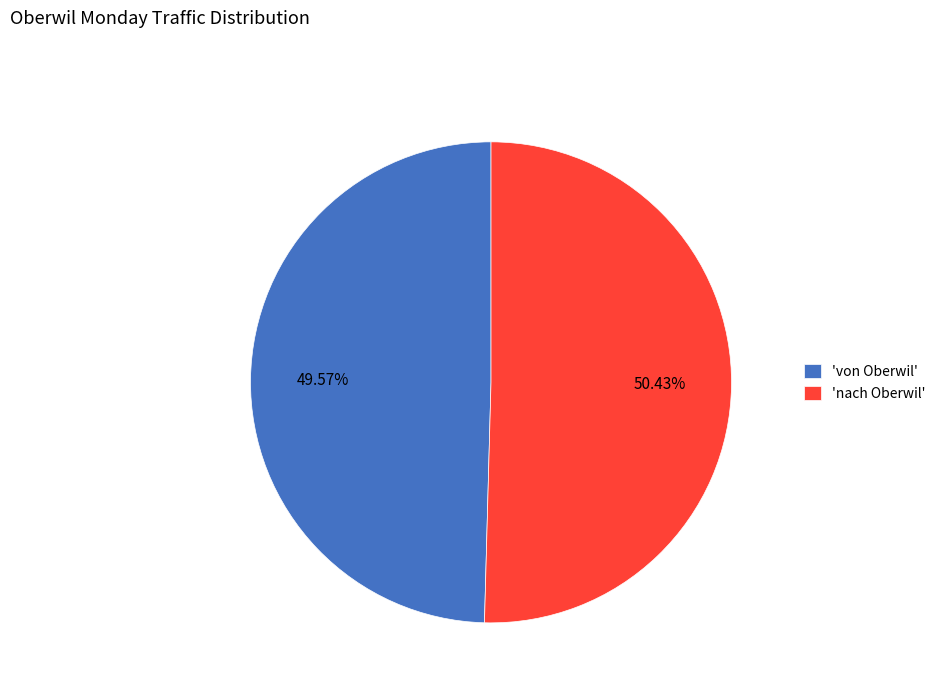

Do 'von Oberwil' and 'nach Oberwil' together represent more than half of the pie?

Yes